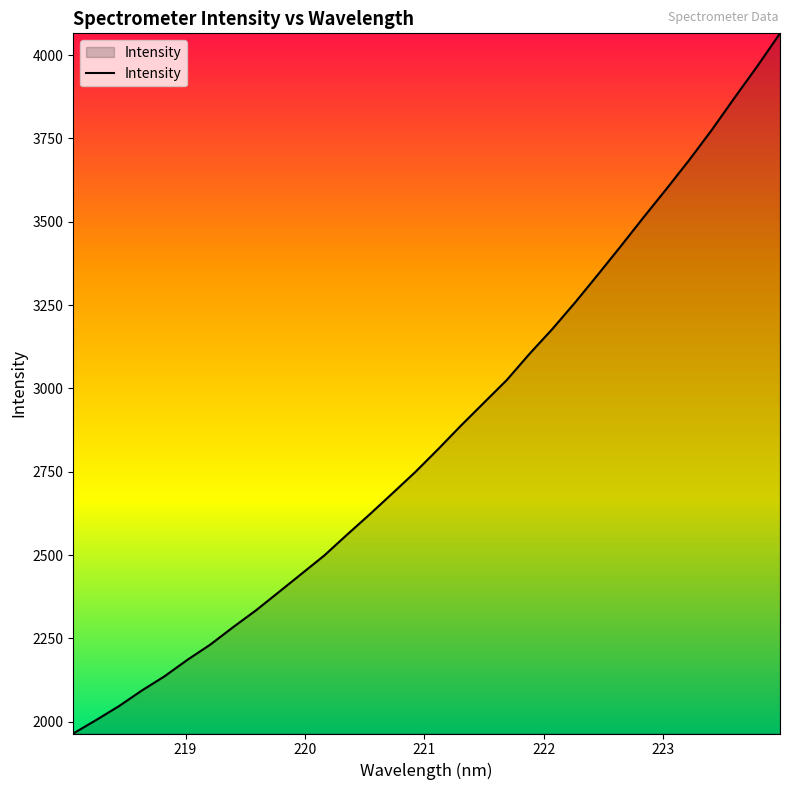

What is the maximum value shown in the chart?

4065.0